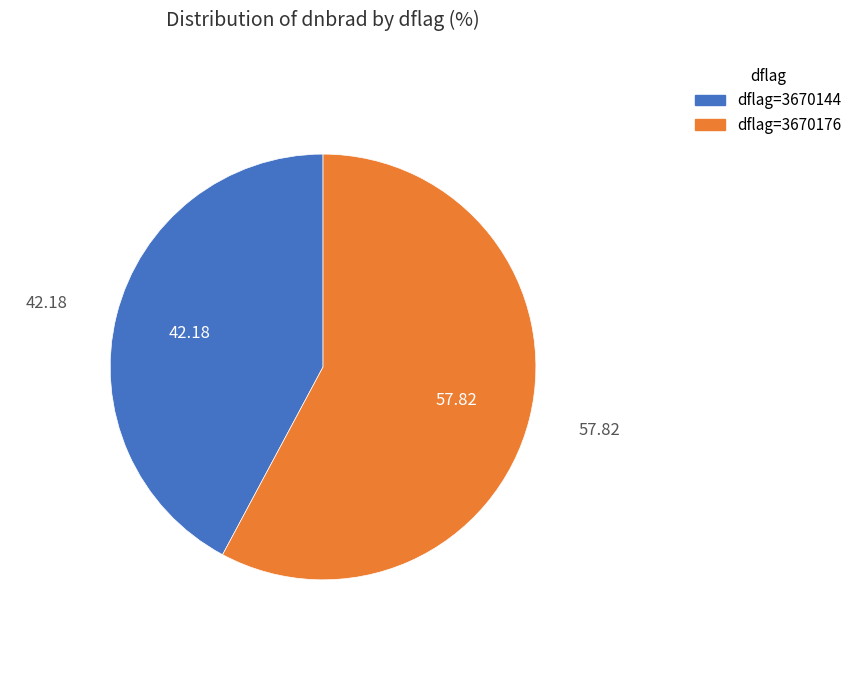

Which slice is the smallest?

dflag=3670144